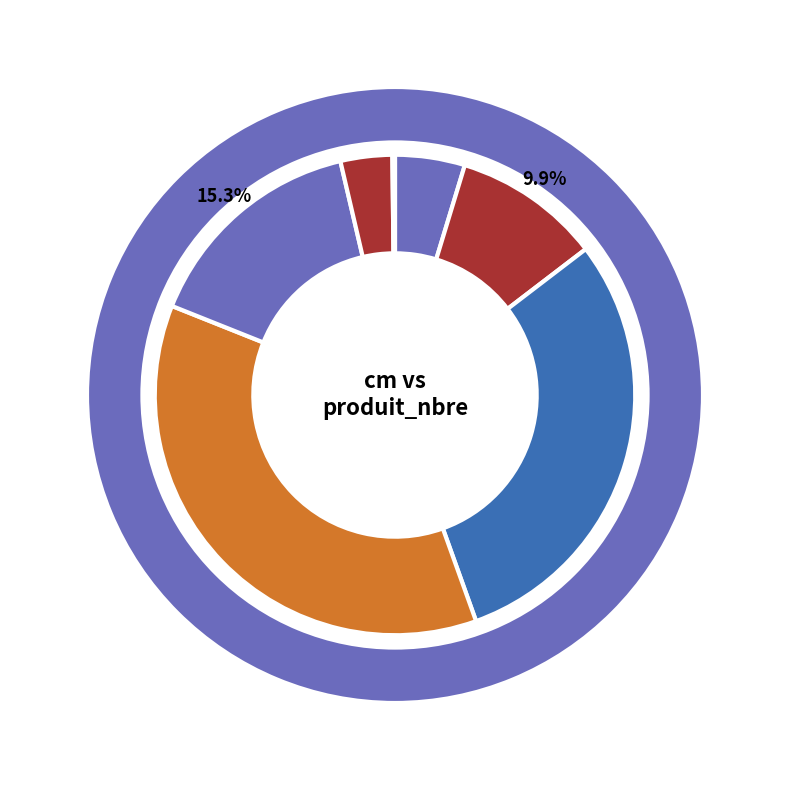

Count the number of slices in the pie.

7